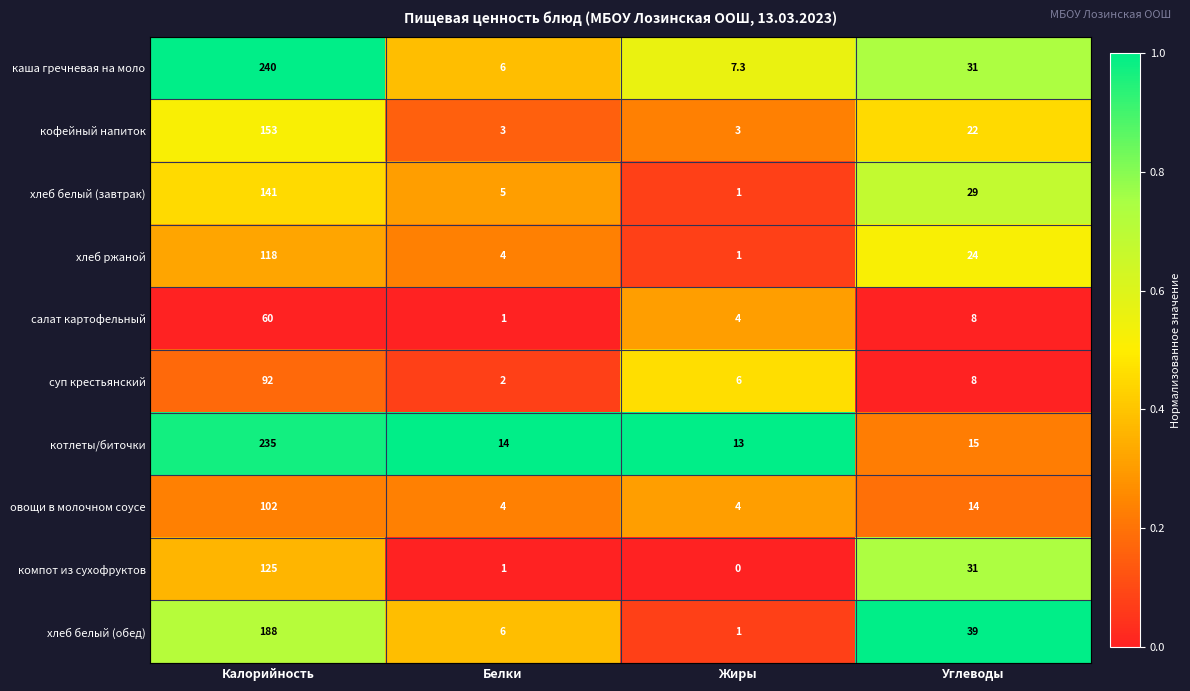

What is the highest value of the котлеты/биточки series?

235.0